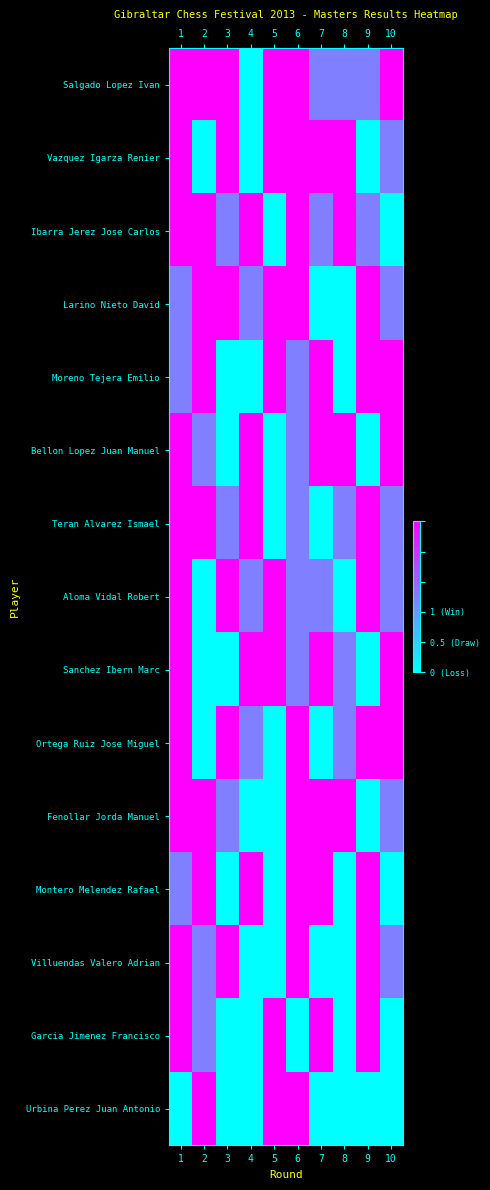

Which series has the largest total across all categories?

Salgado Lopez Ivan